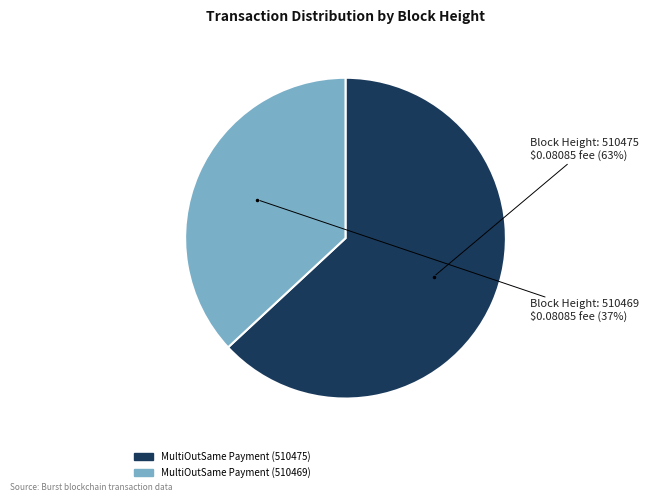

Which slice is the largest?

MultiOutSame Payment (510475)